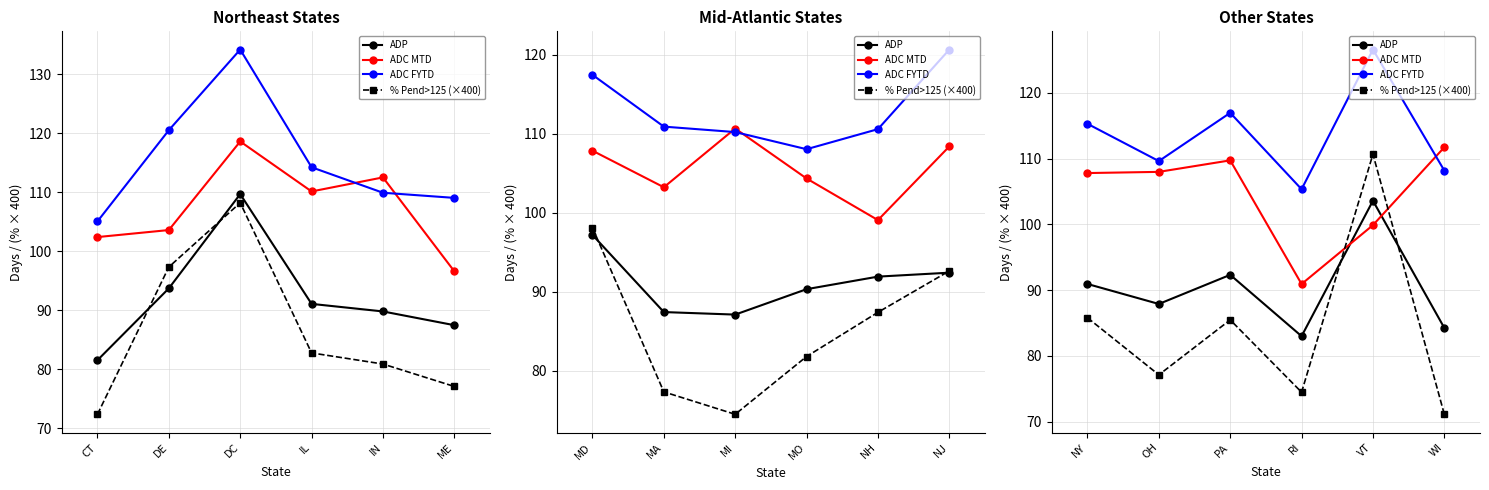

What is the minimum value shown in the chart?

71.1